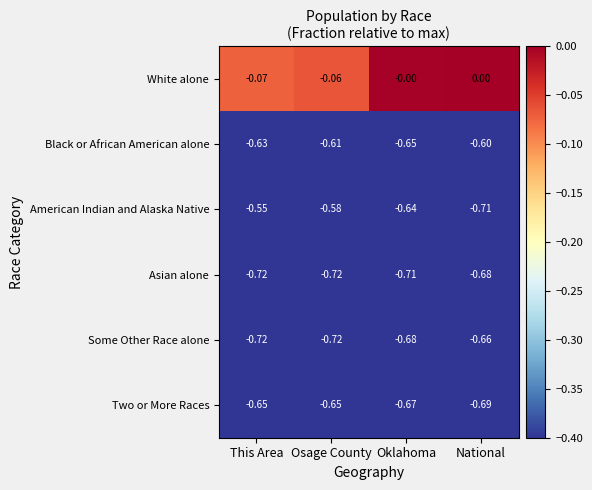

Is the value of Two or More Races at National greater than the value of White alone at Osage County?

No